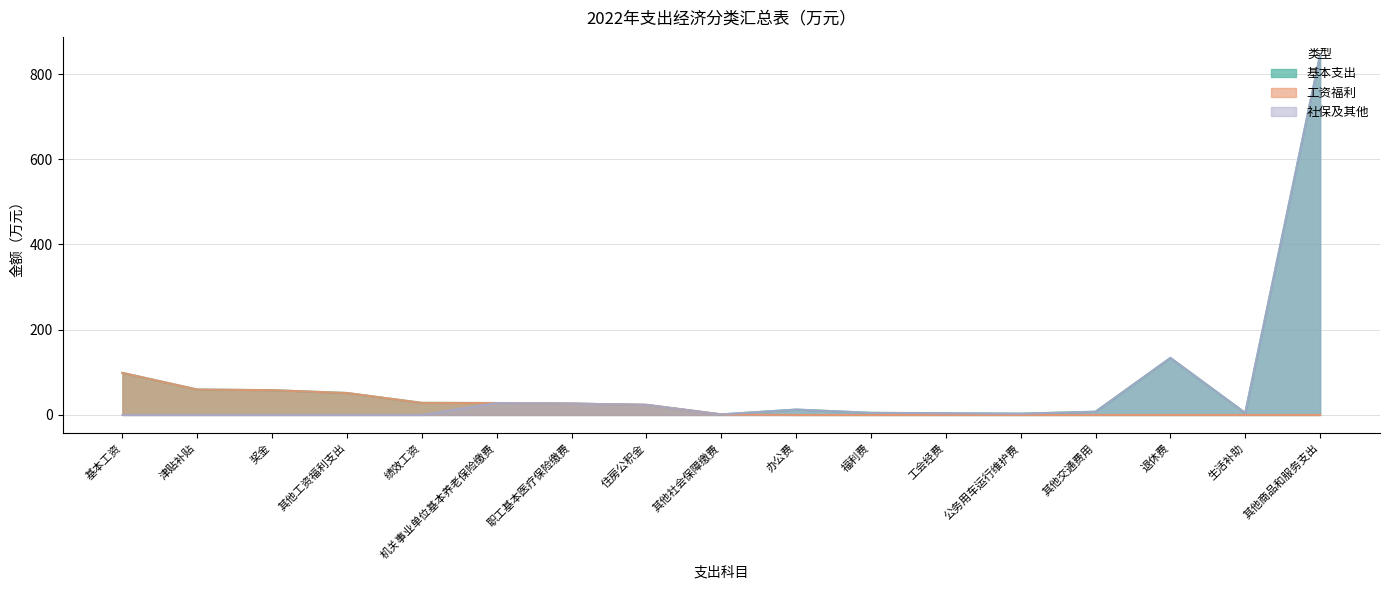

Is it true that 基本支出 equals 54.9 at 基本工资?

False